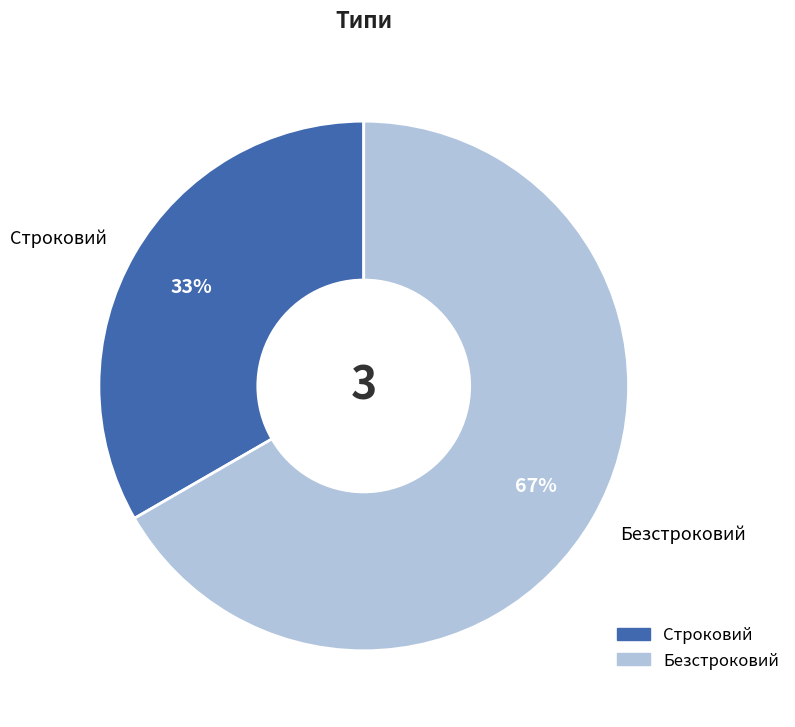

To the nearest percent, what is the average slice percentage?

50%